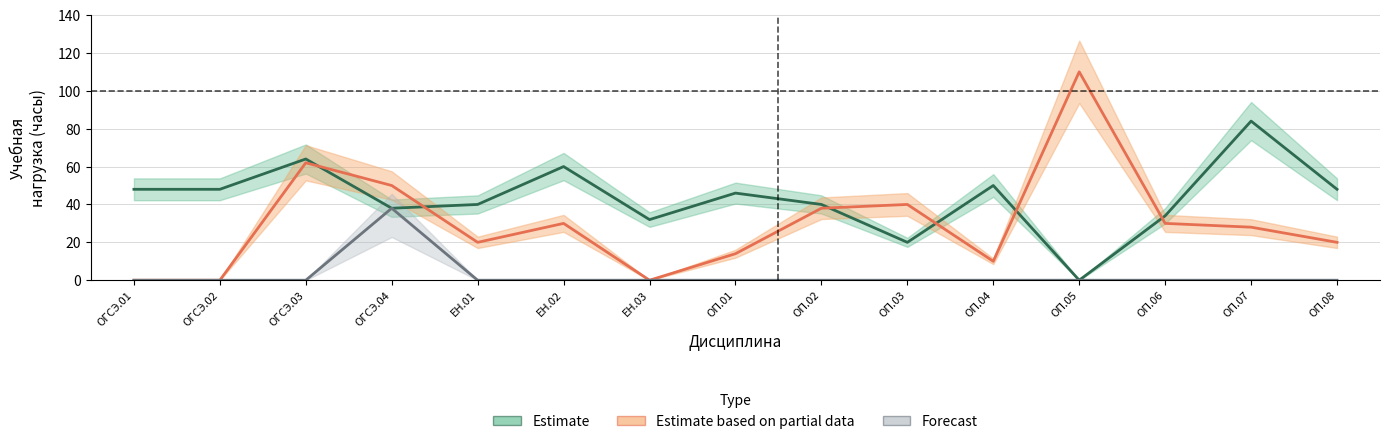

What position from the right is ОП.08?

1